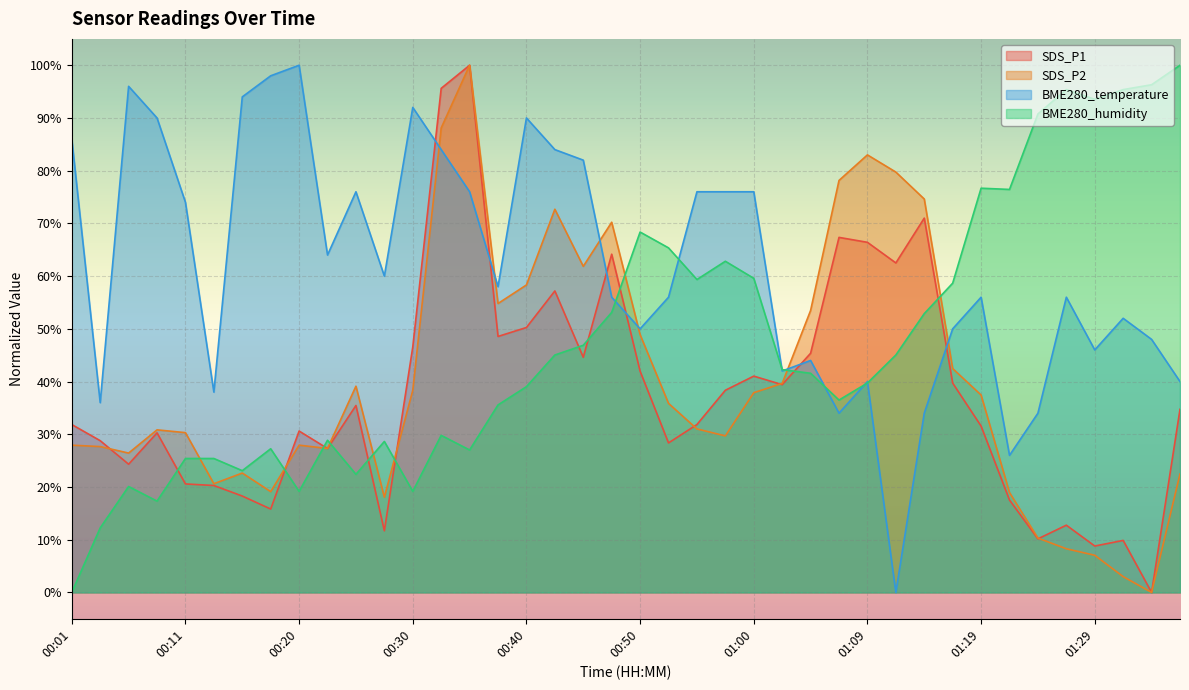

Is the value of BME280_humidity at 00:08 greater than the value of SDS_P1 at 00:38?

No